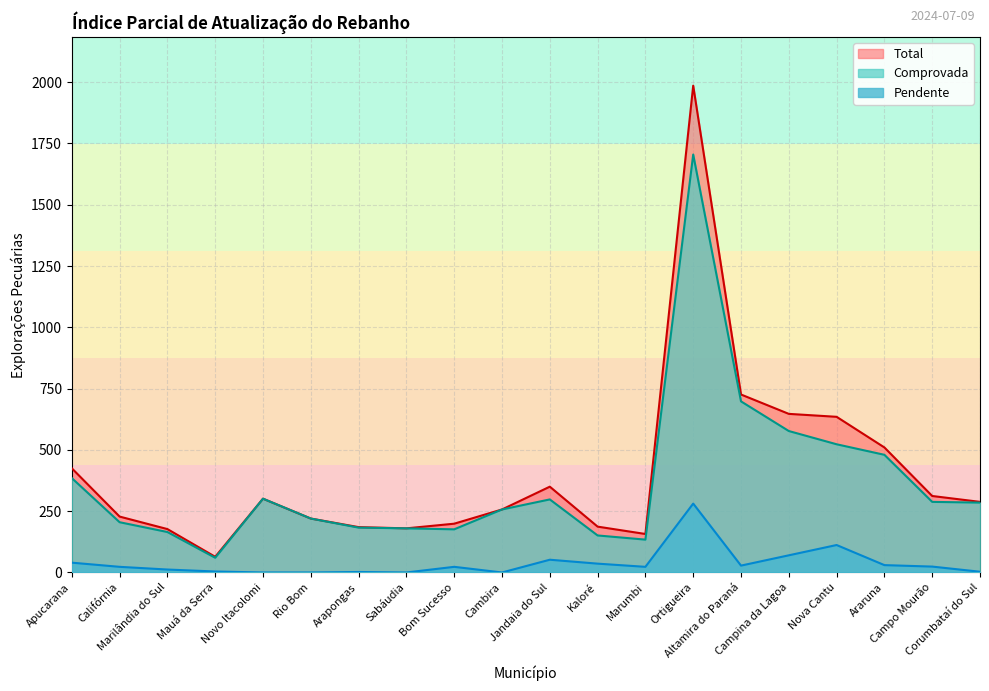

What is the difference between the Comprovada values at Nova Cantu and Mauá da Serra?

463